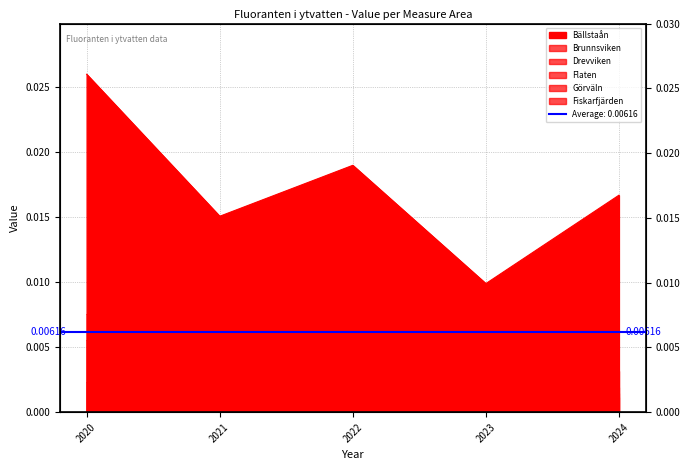

In Fiskarfjärden, how many points are lower than both neighbors (excluding endpoints)?

1